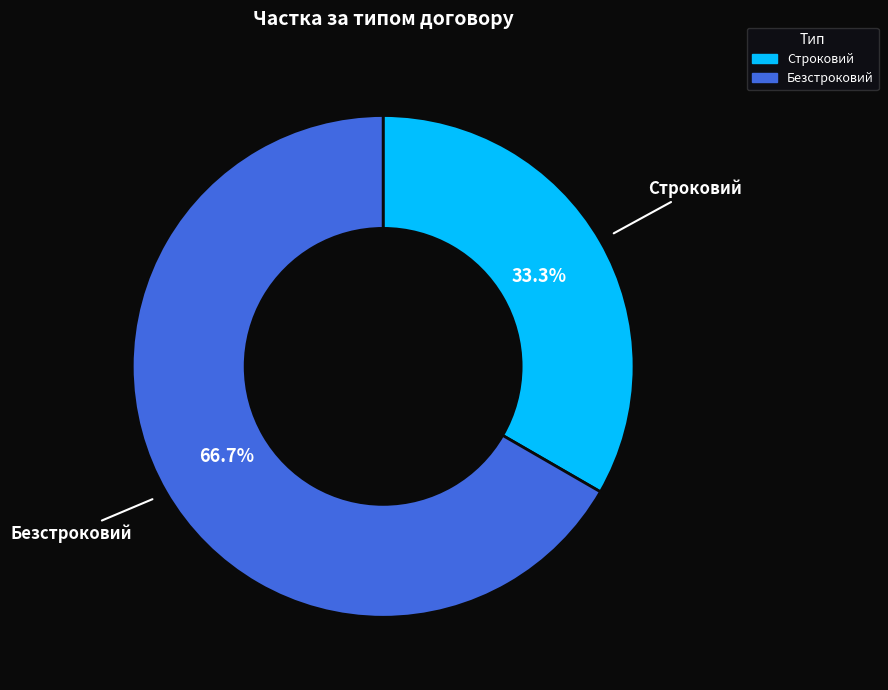

What percentage do Безстроковий and Строковий together represent?

100.0%